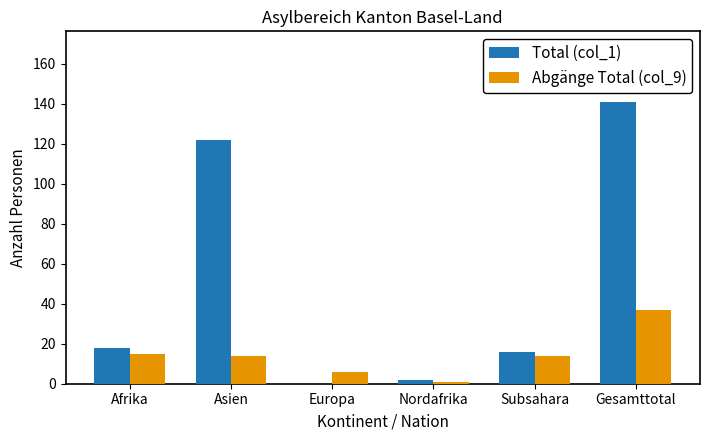

What are all the series names shown in the legend?

Total (col_1), Abgänge Total (col_9)